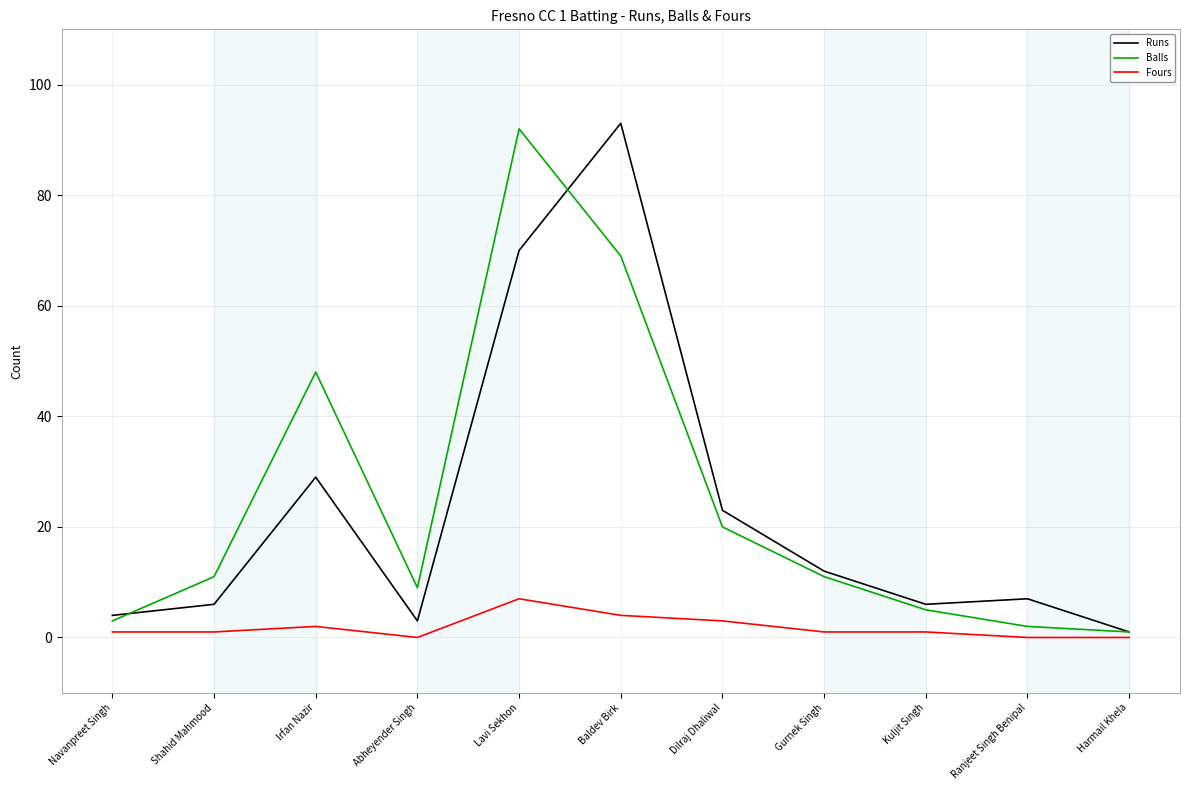

The value of Fours at Lavi Sekhon is 7. True or false?

True